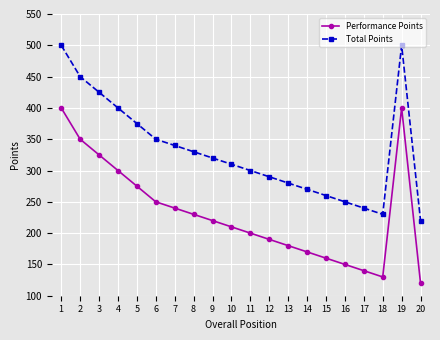

What is the difference between the highest and lowest values at 19?

100